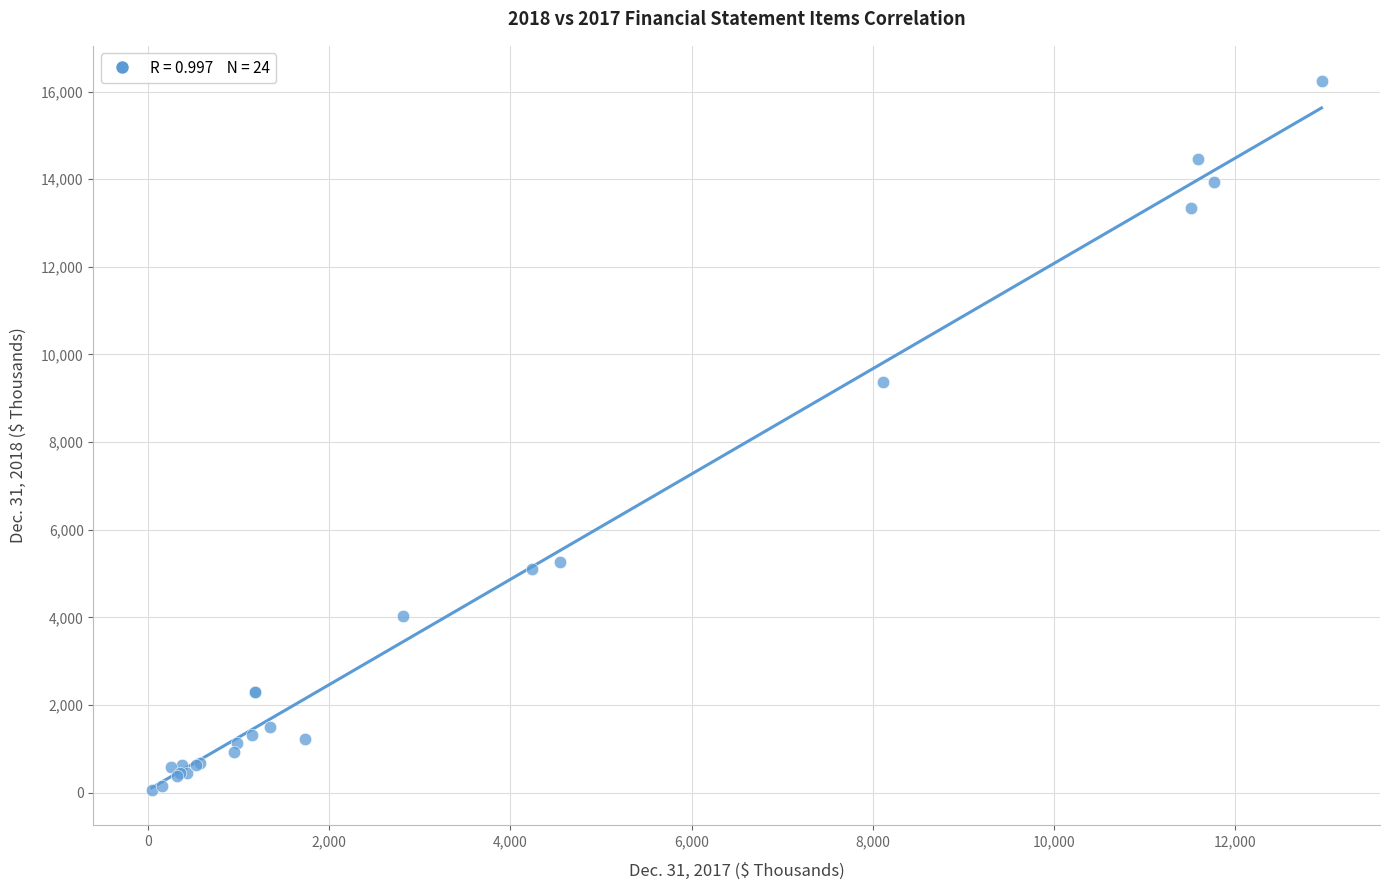

What Y value in the scatter plot is closest to 8150?

9380